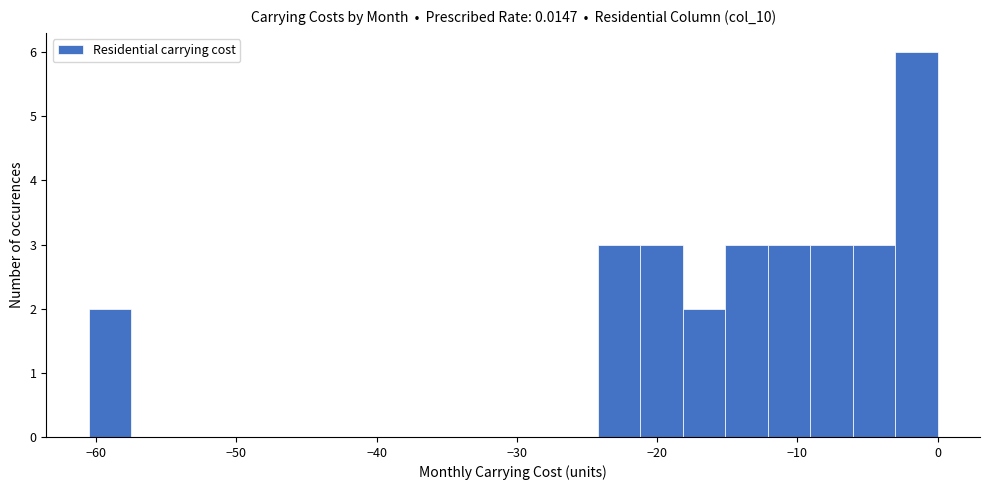

Around what value on the x-axis is the tallest bar? Give the approximate position of its centre, as read against the axis.

-2